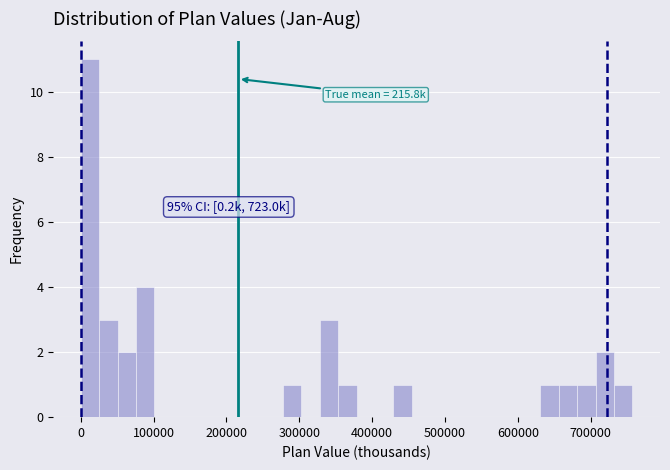

Read against the x-axis, roughly where is the centre of the tallest bar?

10000